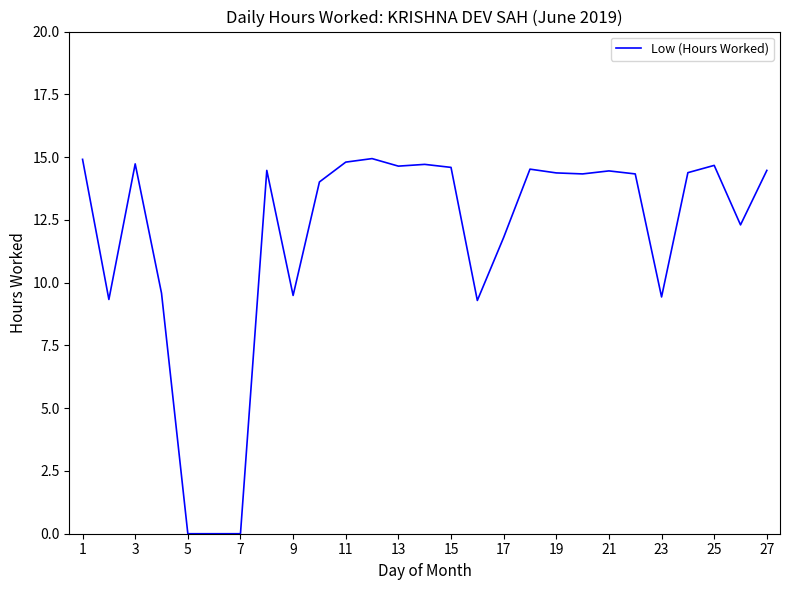

What is the maximum value shown in the chart?

14.9